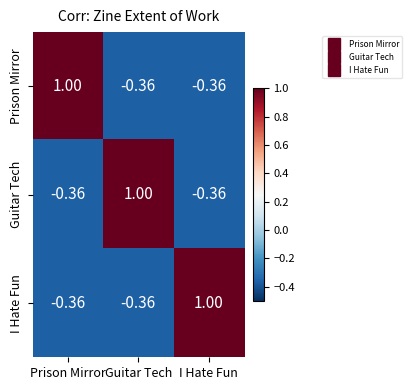

At which label does I Hate Fun first exceed 0?

I Hate Fun